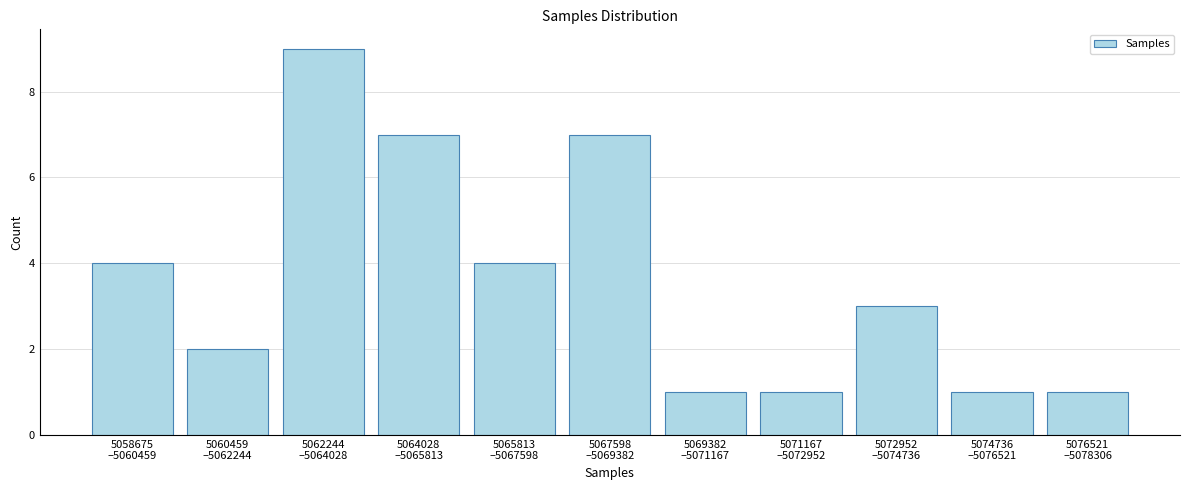

Reading left to right, what are all the values shown in this chart?

4	2	9	7	4	7	1	1	3	1	1